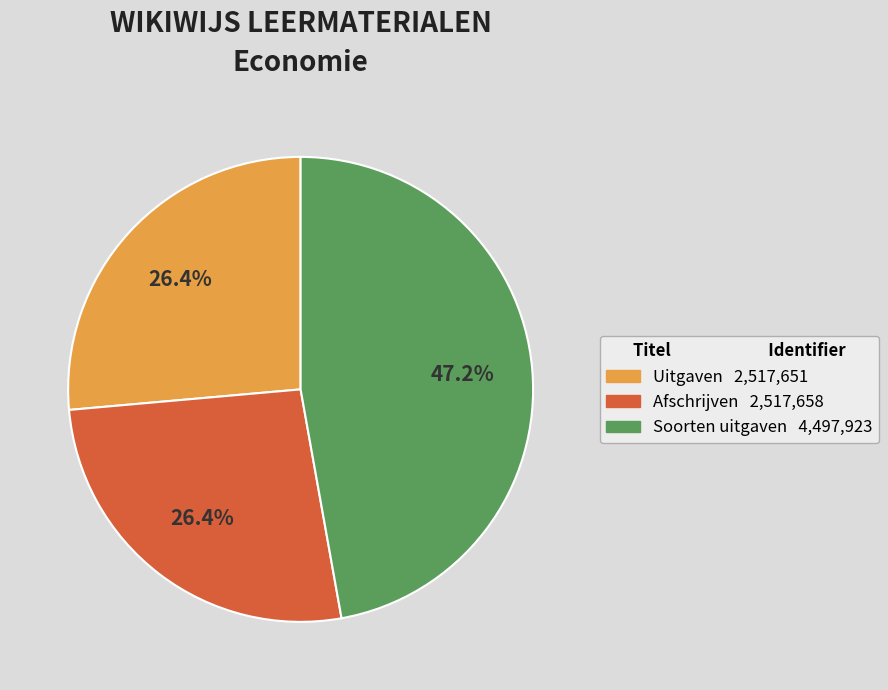

True or false: Afschrijven accounts for 26% of the total.

True